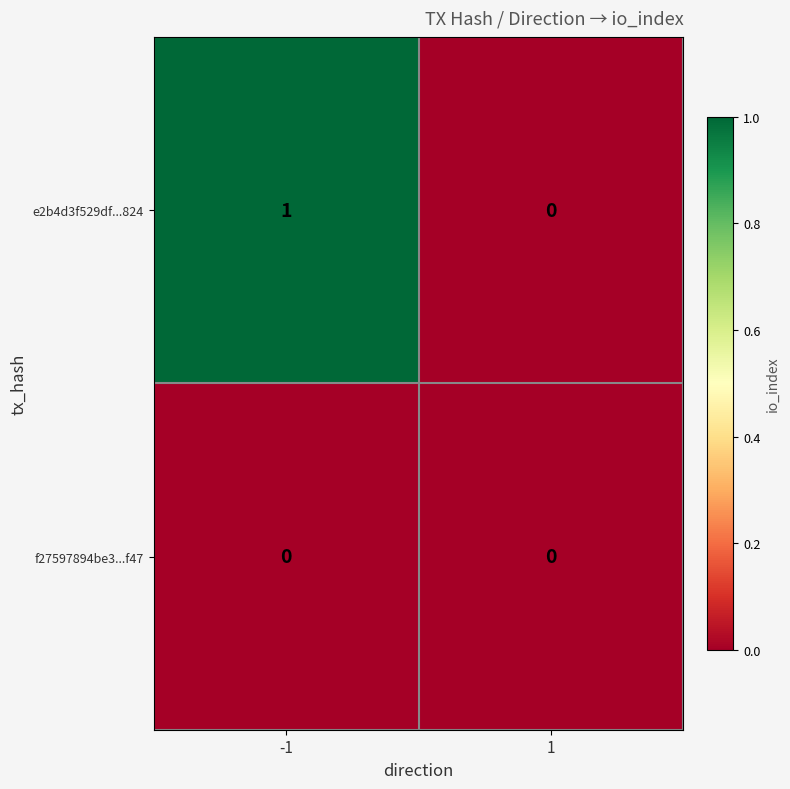

What is the total value across all series at -1?

1